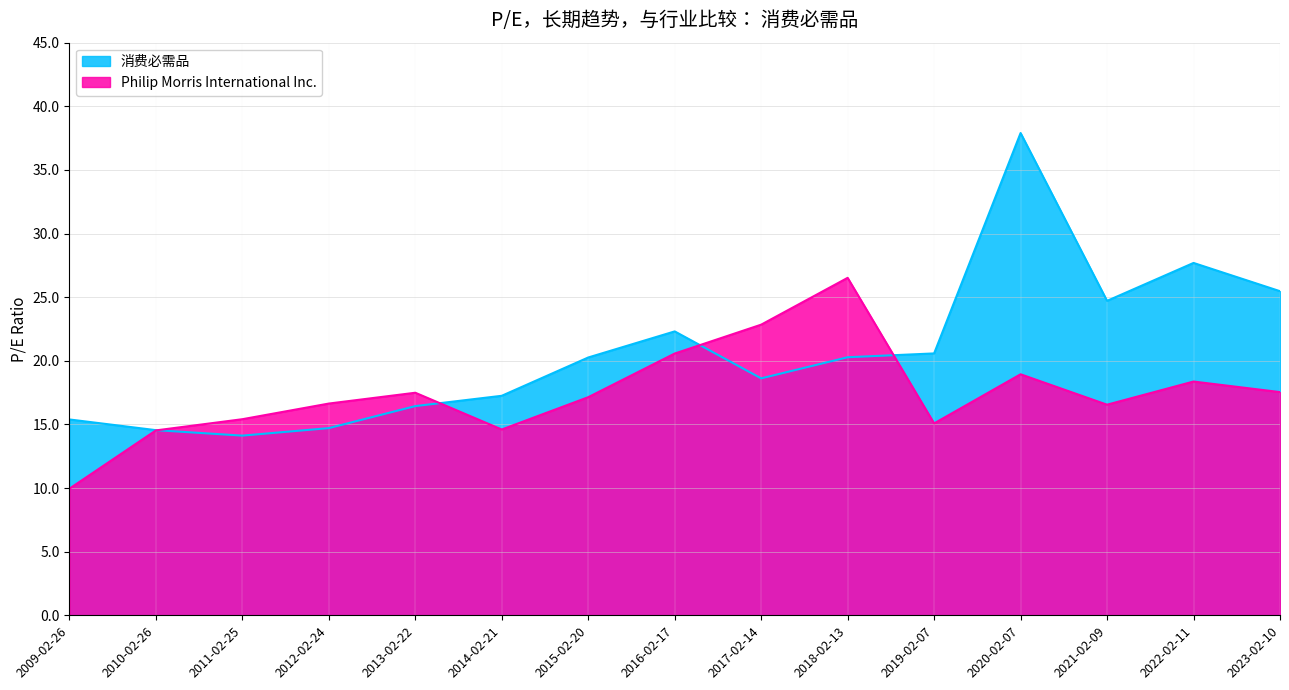

The Philip Morris International Inc. series shows 18.4 at 2022-02-11. True or false?

True